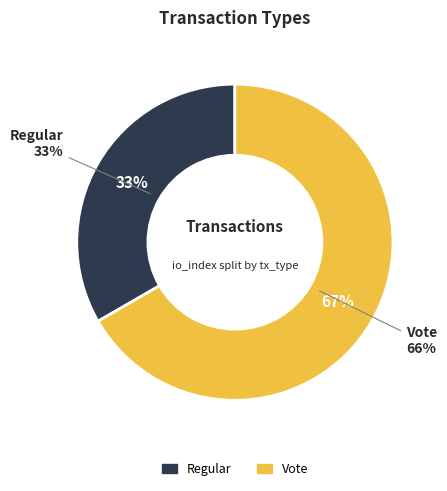

Approximately how many times larger is the value at Vote compared to Regular?

2.0